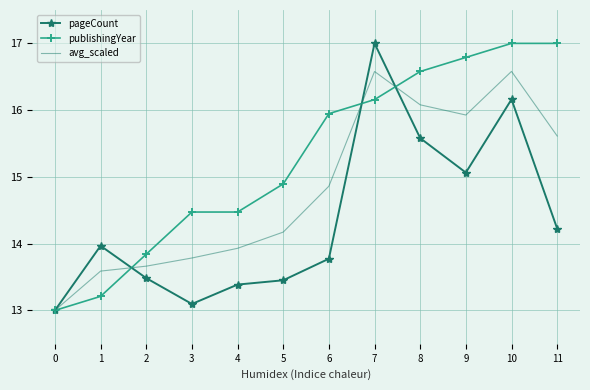

Rank the series by their average value, from lowest to highest.

pageCount, avg_scaled, publishingYear